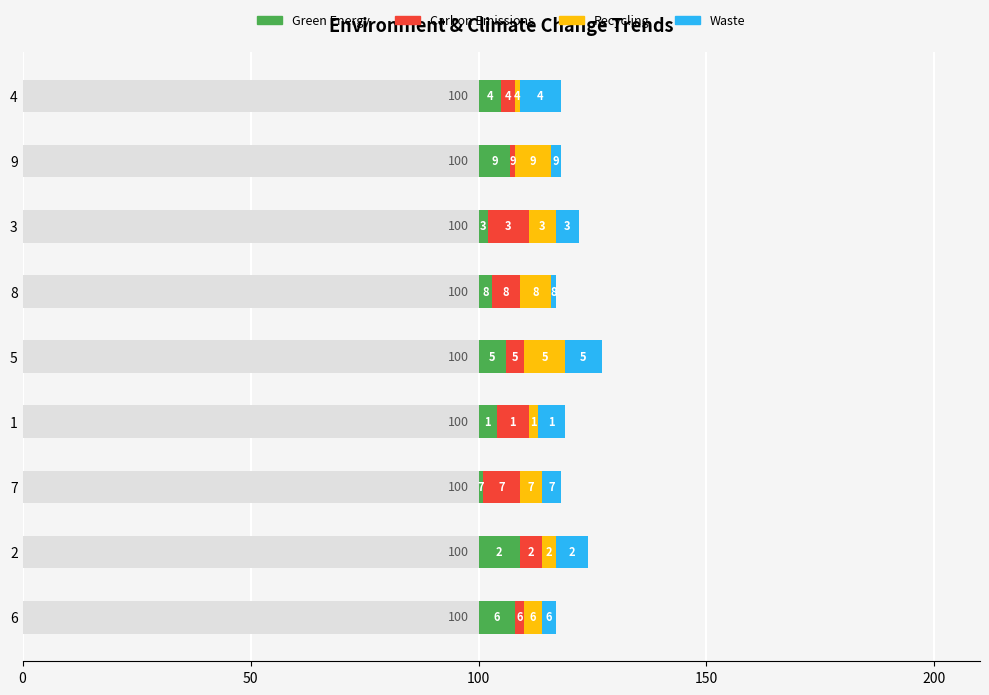

List the series in order of their peak value, lowest first.

Green Energy, Carbon Emissions, Recycling, Waste